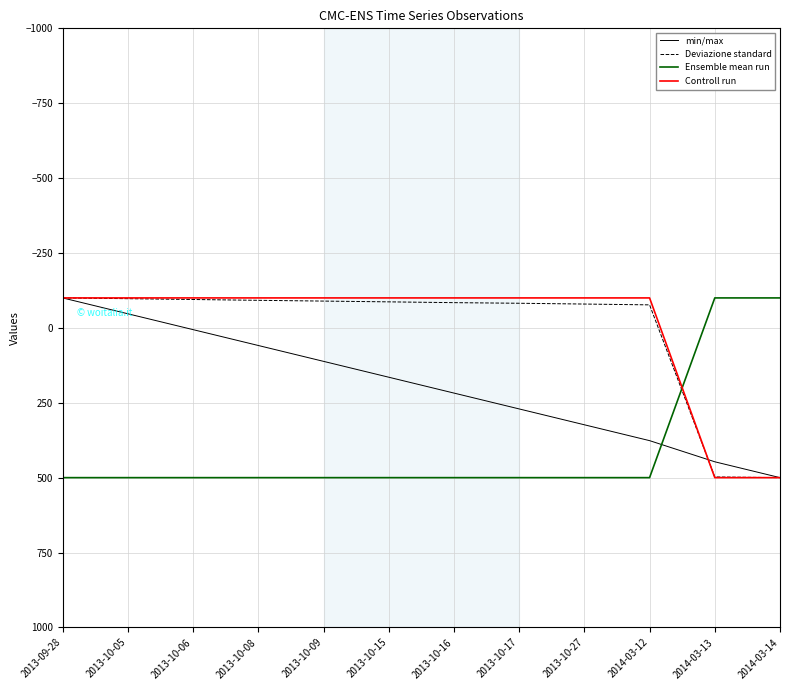

Count the number of categories in the chart.

12